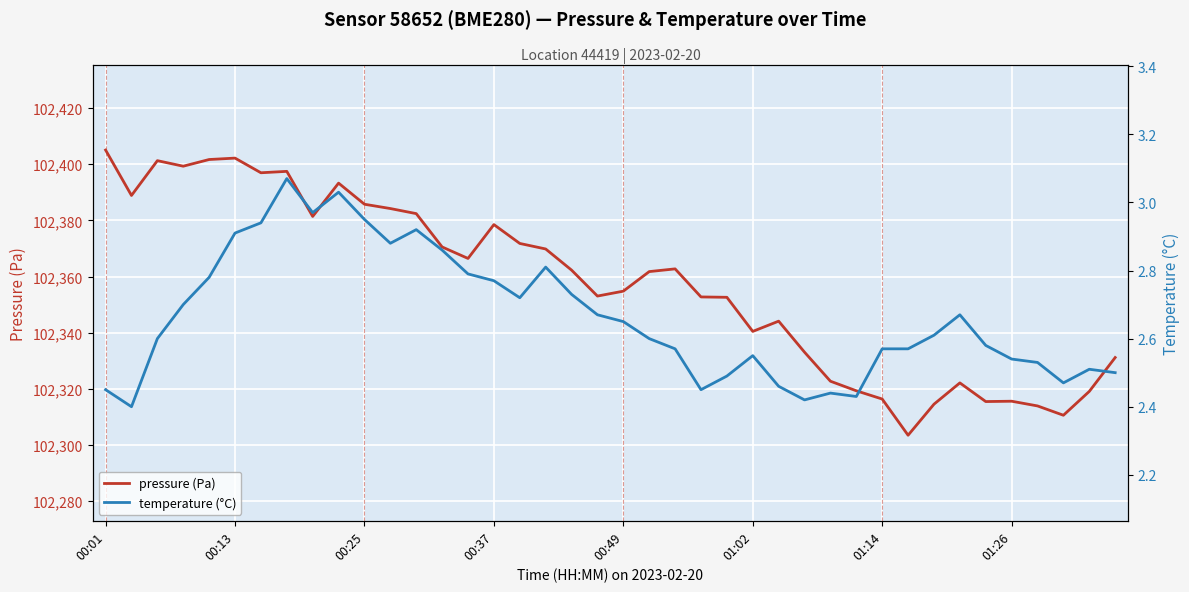

True or false: pressure (Pa) has a value of 176038.2 at 01:14.

False